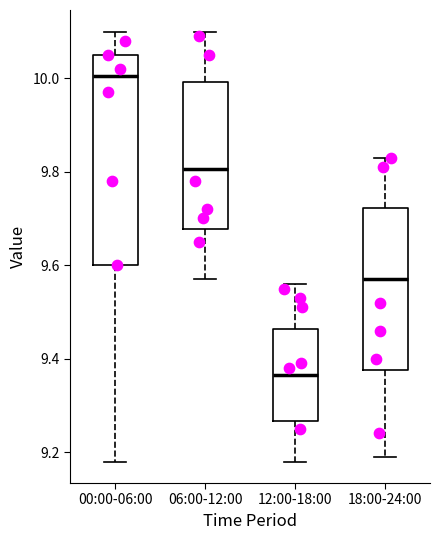

Reading left to right, read every box against the y-axis: the position of its median line, the range the box covers, and the ends of its whiskers. The values are not printed on the chart, so give them approximately, as read against the axis.

00:00-06:00: median 10.00, box 9.60 to 10.06, whiskers 9.18 to 10.10
06:00-12:00: median 9.80, box 9.68 to 10.00, whiskers 9.58 to 10.10
12:00-18:00: median 9.36, box 9.26 to 9.46, whiskers 9.18 to 9.56
18:00-24:00: median 9.58, box 9.38 to 9.72, whiskers 9.20 to 9.84